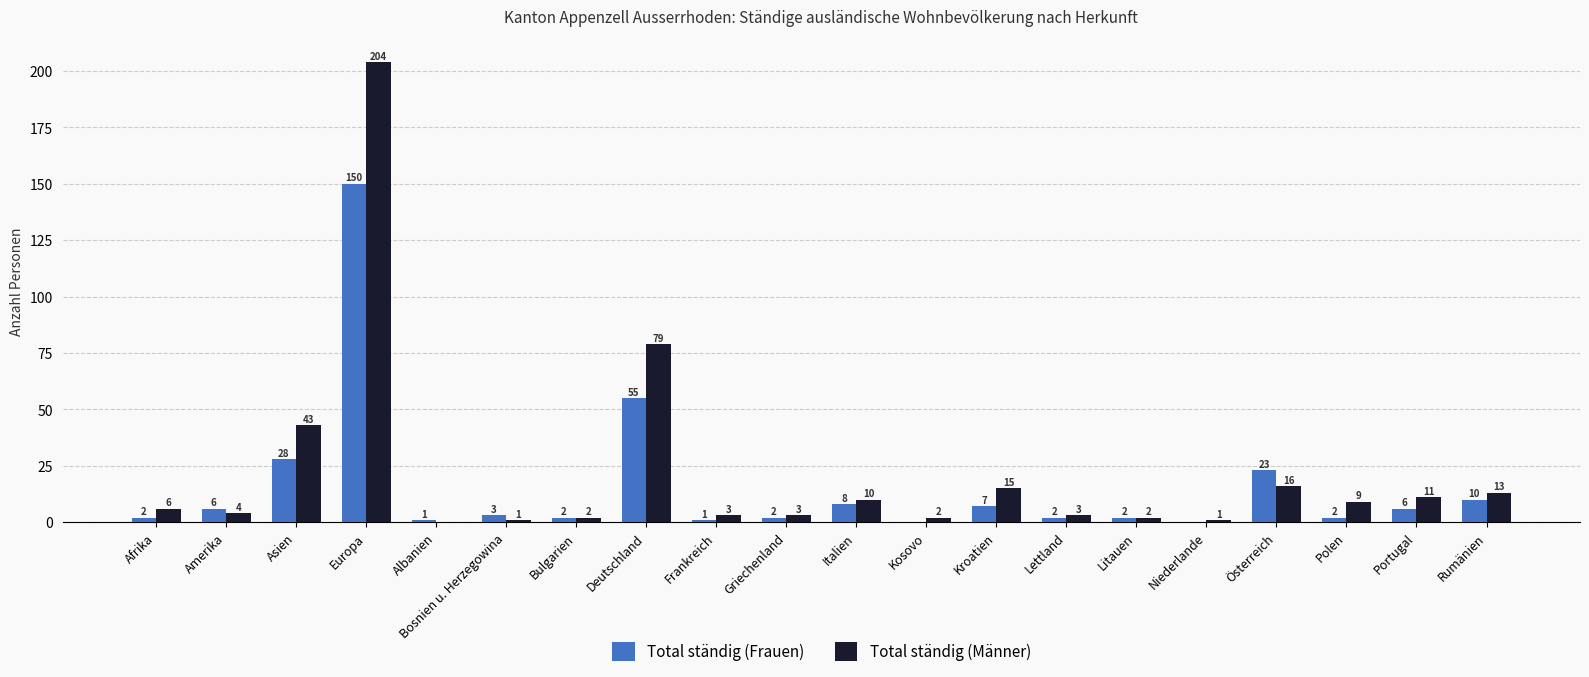

What is the sum of the Total ständig (Frauen) values at Italien and Rumänien?

18